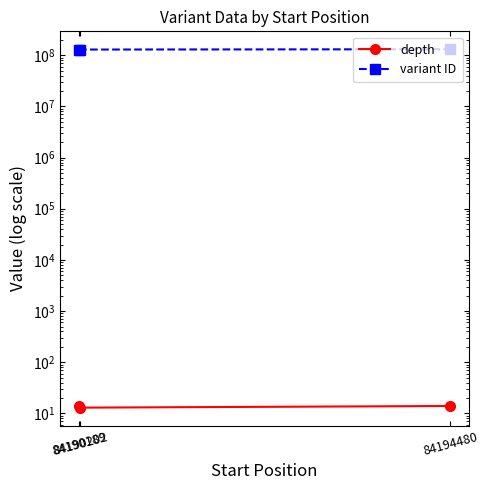

At which label does depth reach its minimum?

84190202